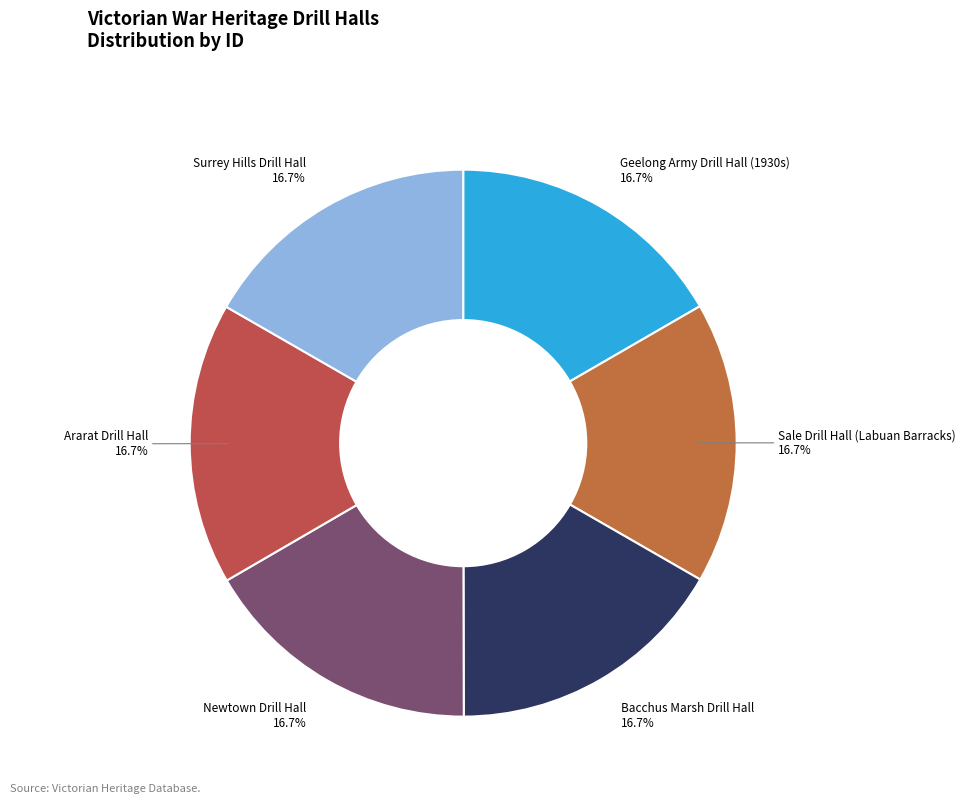

Does Newtown Drill Hall account for over 50% of the chart?

No